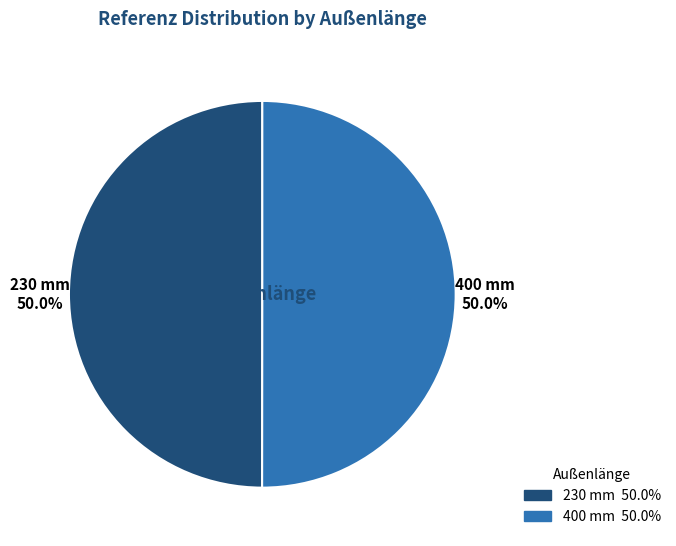

What is the ratio of the value at 230 mm to the value at 400 mm?

1.0